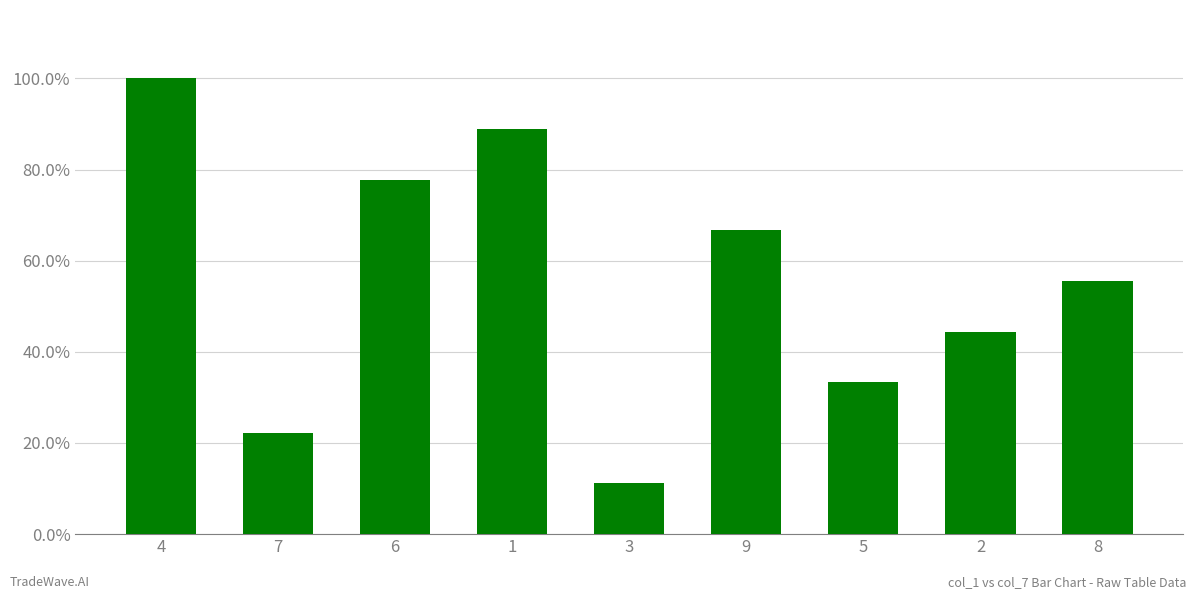

Reading left to right, transcribe all the data shown in this chart.

4=1.0	7=0.2	6=0.8	1=0.9	3=0.1	9=0.7	5=0.3	2=0.4	8=0.6